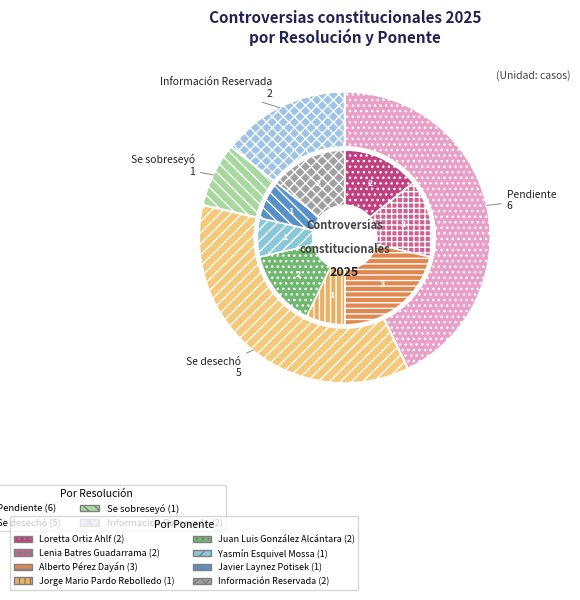

Does Se desechó account for over 50% of the chart?

No